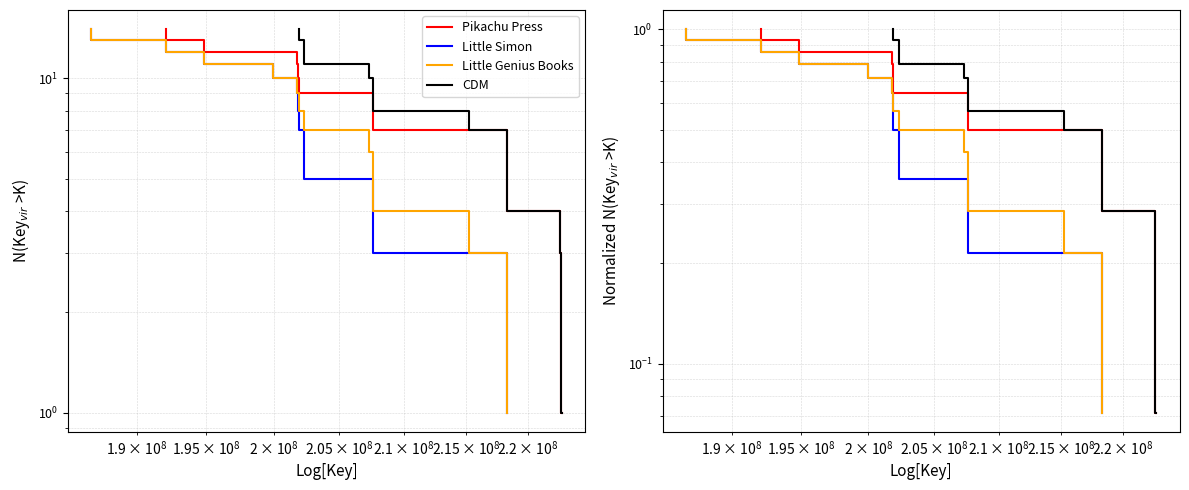

What is the average value of the CDM series?

0.5